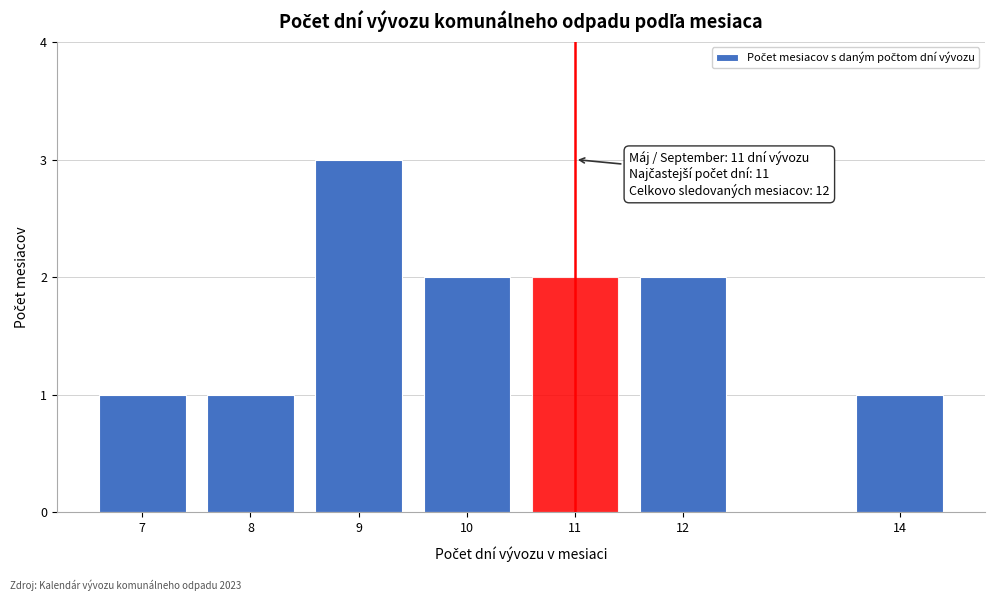

Reading right to left, extract all data points from this chart.

14=1	12=2	11=2	10=2	9=3	8=1	7=1